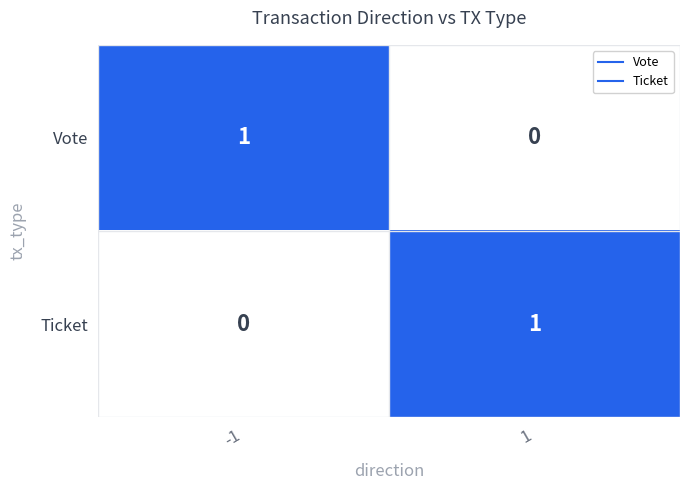

How many data points does each series have?

2